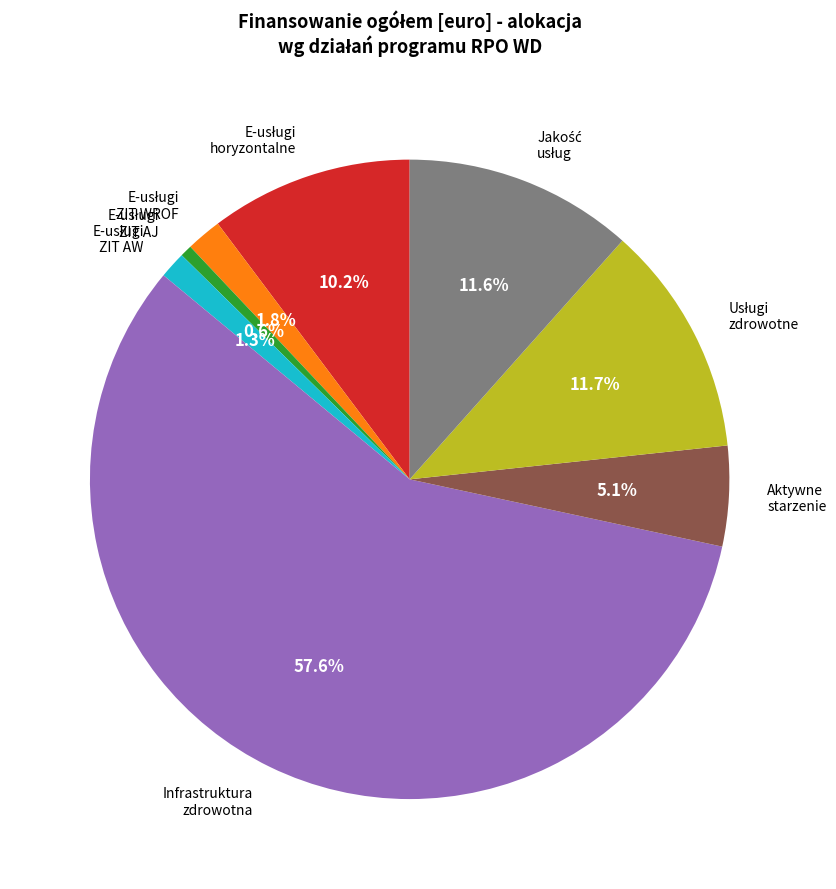

How many segments does this pie chart have?

8